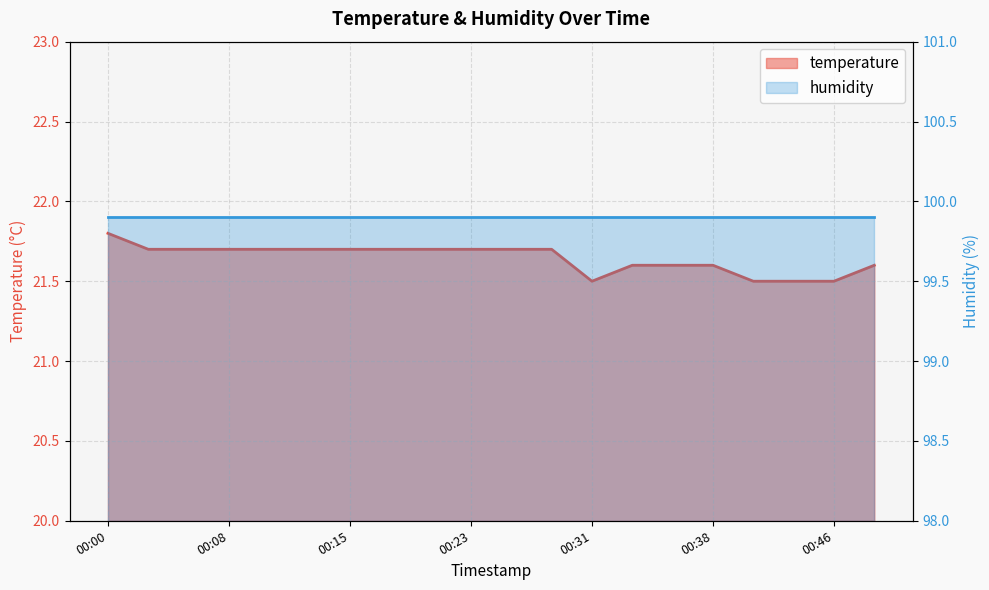

What is the value of the 4th point from the left?

21.7